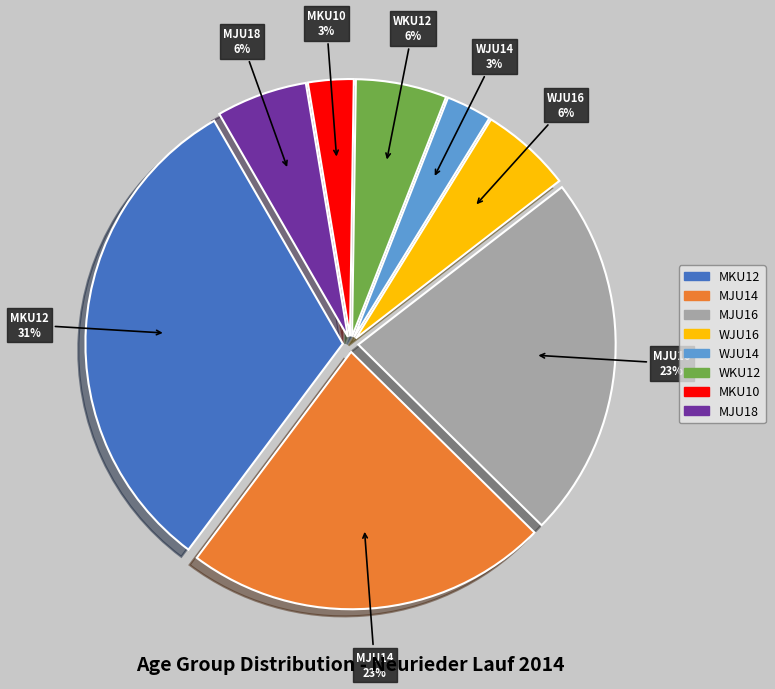

To the nearest percent, what percentage of the pie is MJU14?

23%